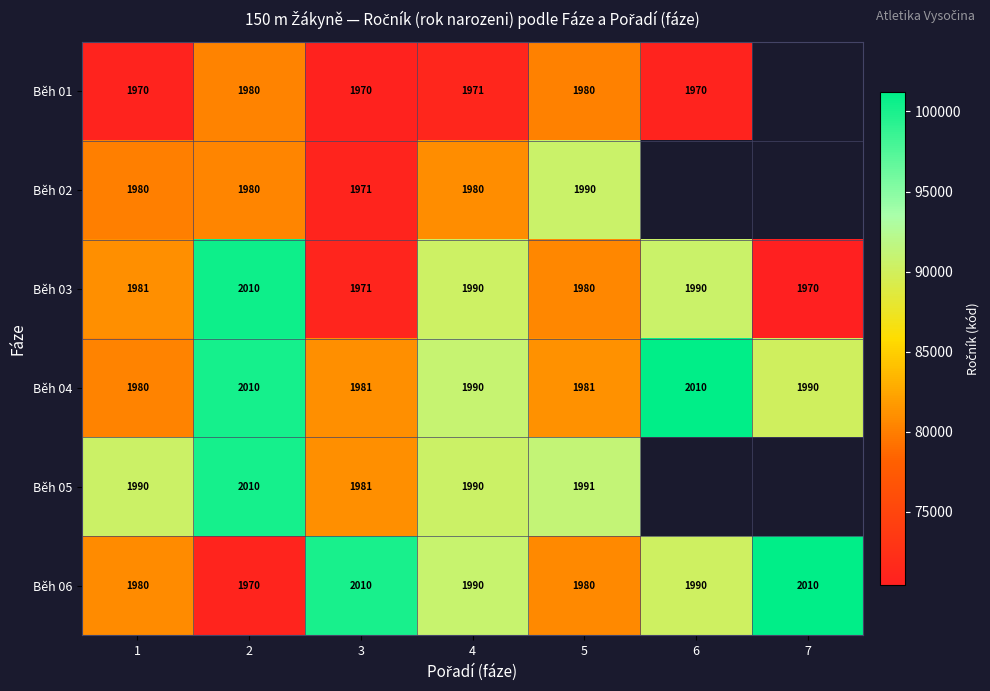

Read the Běh 03 value at 2, to the nearest 5.

2010